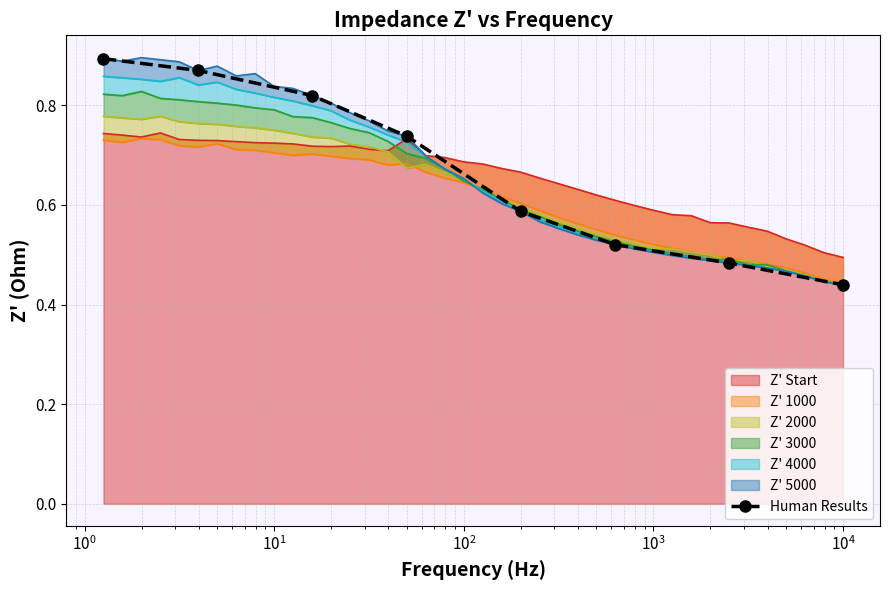

How many data points does each series have?

8